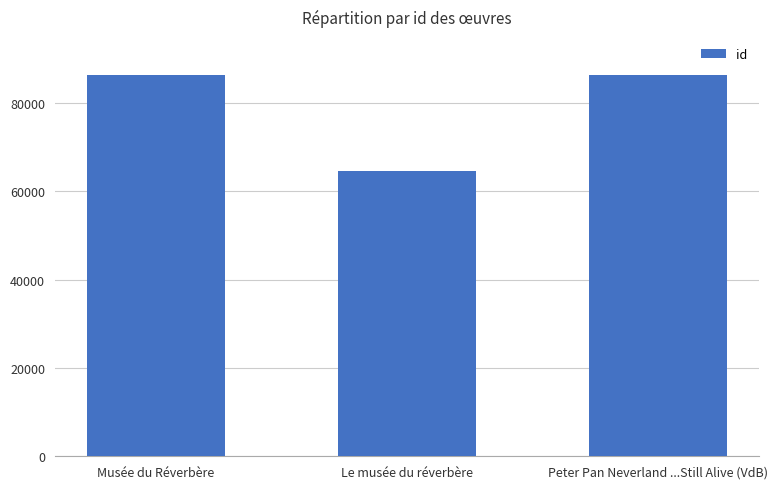

What is the smallest value displayed?

64598